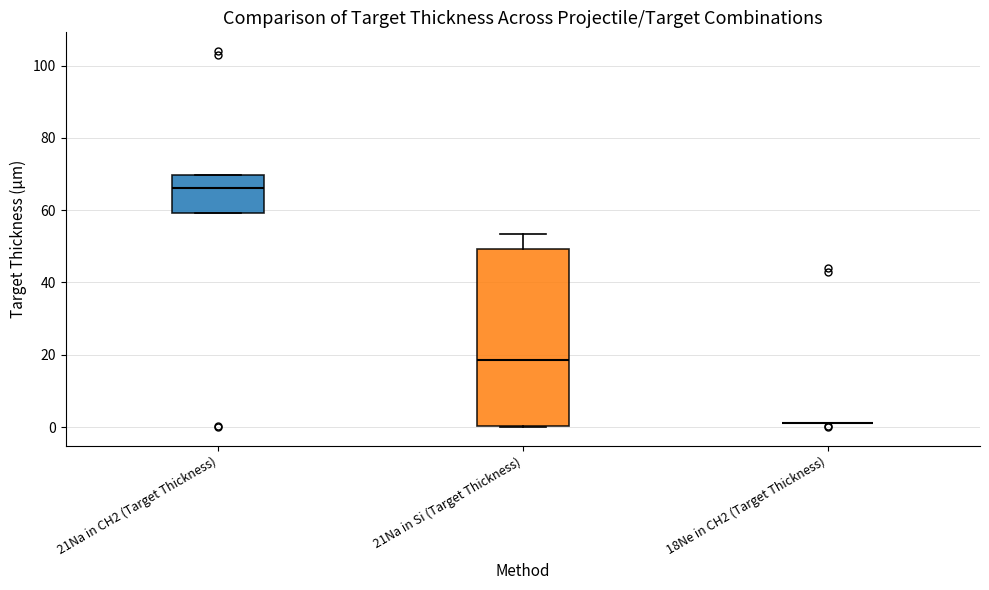

Reading left to right, transcribe this box plot: for each box, give where its median line is, the range the box spans, and where its two whiskers end, as read against the y-axis. The values are not printed on the chart, so give them approximately, as read against the axis.

21Na in CH2 (Target Thickness): median 66, box 60 to 70, whiskers 60 to 70
21Na in Si (Target Thickness): median 18, box 0 to 50, whiskers 0 to 54
18Ne in CH2 (Target Thickness): box collapsed to a line at 2, whiskers 2 to 2